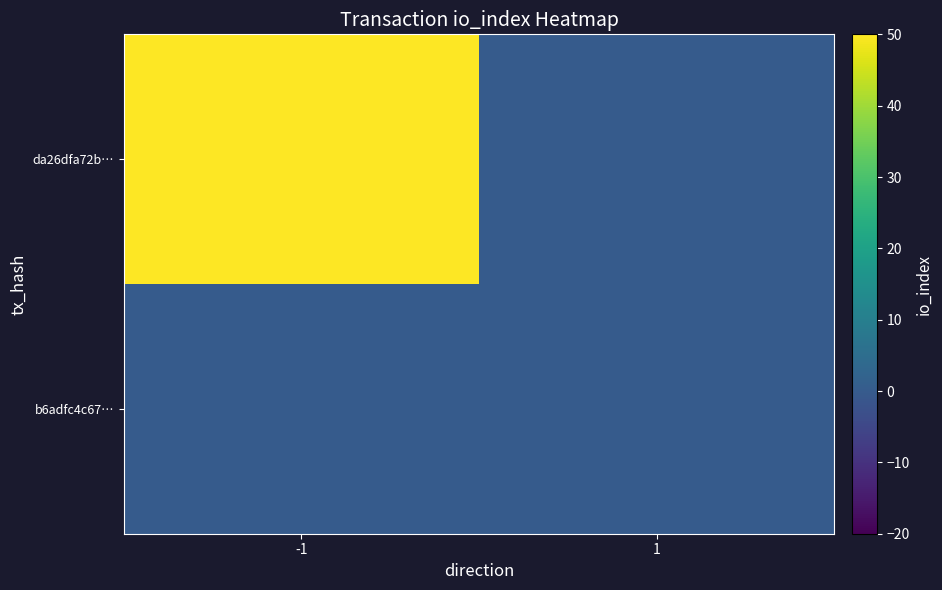

Rank the series at 1 from highest to lowest value.

da26dfa72b…, b6adfc4c67…